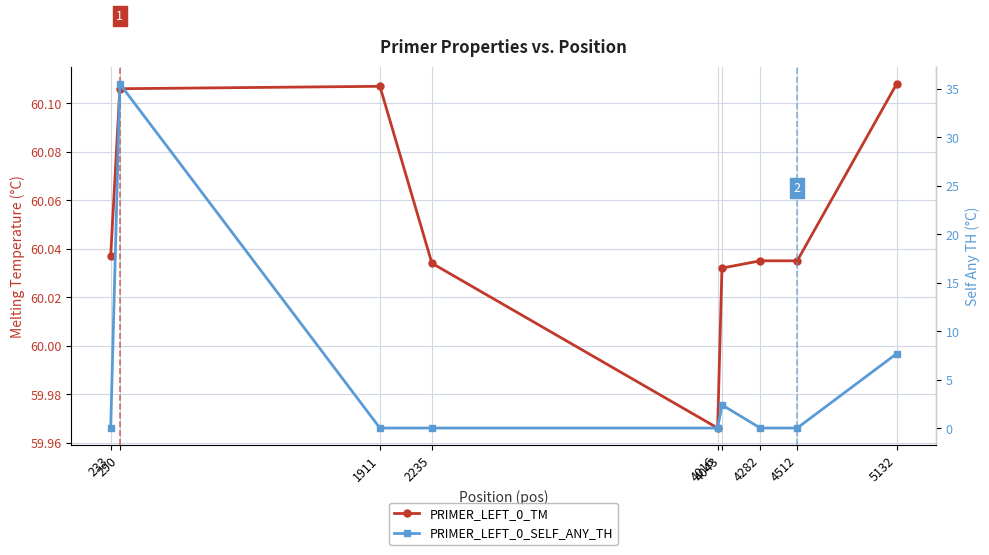

What is the value of the PRIMER_LEFT_0_TM point at the 5th from the left?

60.0